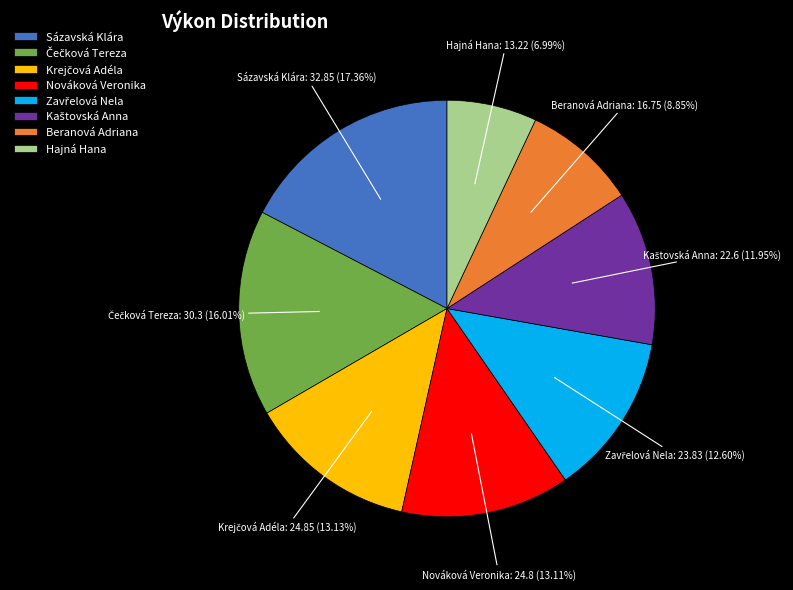

To the nearest percent, what is the difference between the largest and smallest slice percentages?

10%